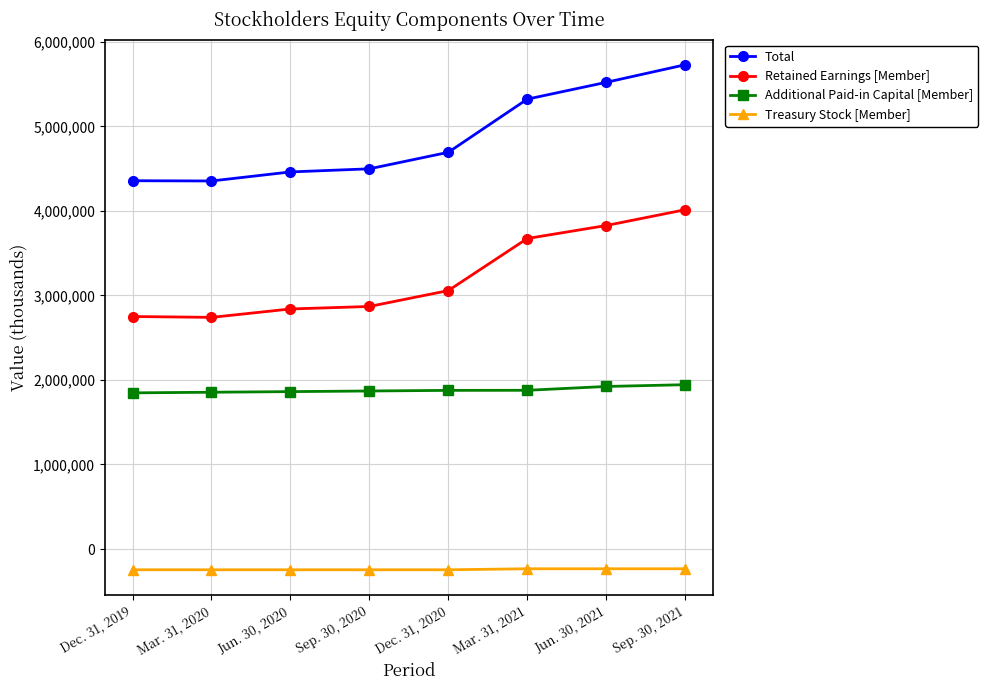

What is the sum of the Additional Paid-in Capital [Member] values at Mar. 31, 2020 and Dec. 31, 2019?

3702532